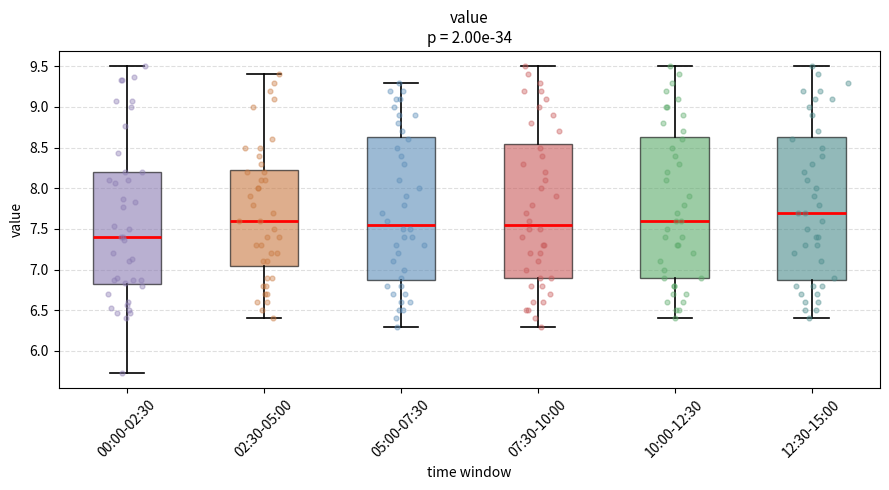

Reading left to right, transcribe this box plot: for each box, give where its median line is, the range the box spans, and where its two whiskers end, as read against the y-axis. The values are not printed on the chart, so give them approximately, as read against the axis.

00:00-02:30: median 7.40, box 6.80 to 8.20, whiskers 5.75 to 9.50
02:30-05:00: median 7.60, box 7.05 to 8.25, whiskers 6.40 to 9.40
05:00-07:30: median 7.55, box 6.90 to 8.65, whiskers 6.30 to 9.30
07:30-10:00: median 7.55, box 6.90 to 8.55, whiskers 6.30 to 9.50
10:00-12:30: median 7.60, box 6.90 to 8.65, whiskers 6.40 to 9.50
12:30-15:00: median 7.70, box 6.90 to 8.65, whiskers 6.40 to 9.50